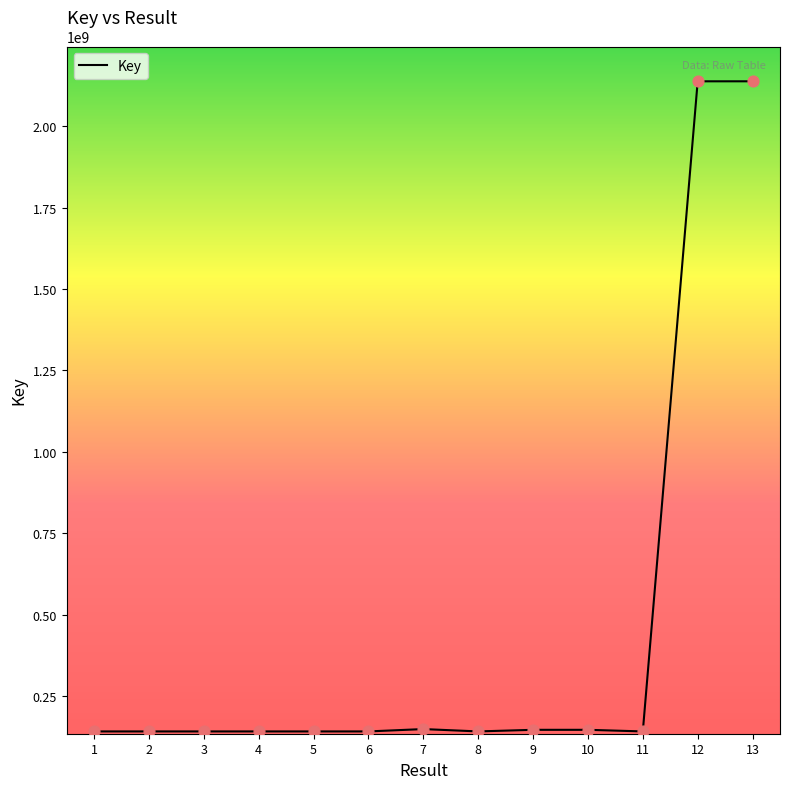

Approximately how many times larger is the value at 13 compared to 10?

14.6